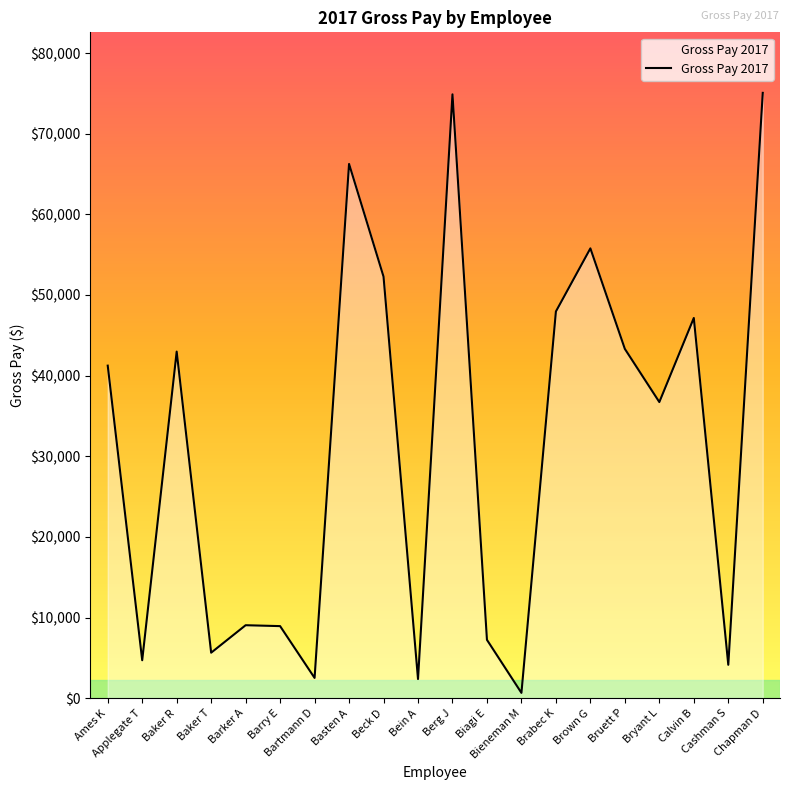

What is the greatest value displayed?

75074.7